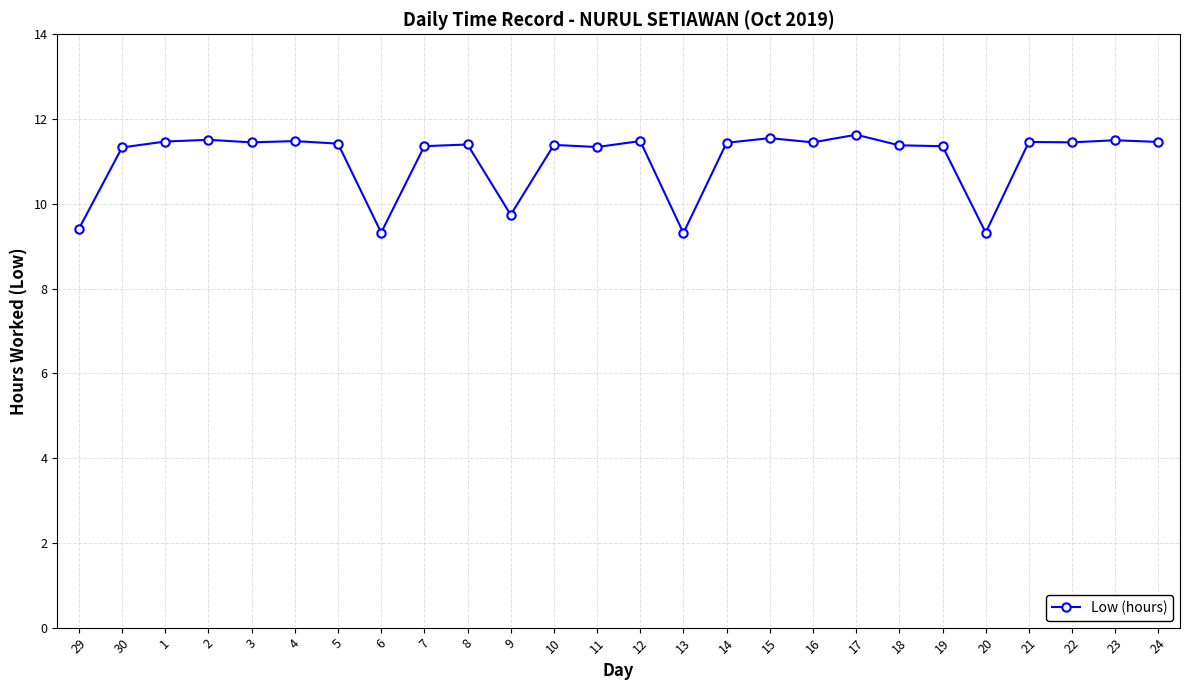

Where is the data nearest to the value 10?

9